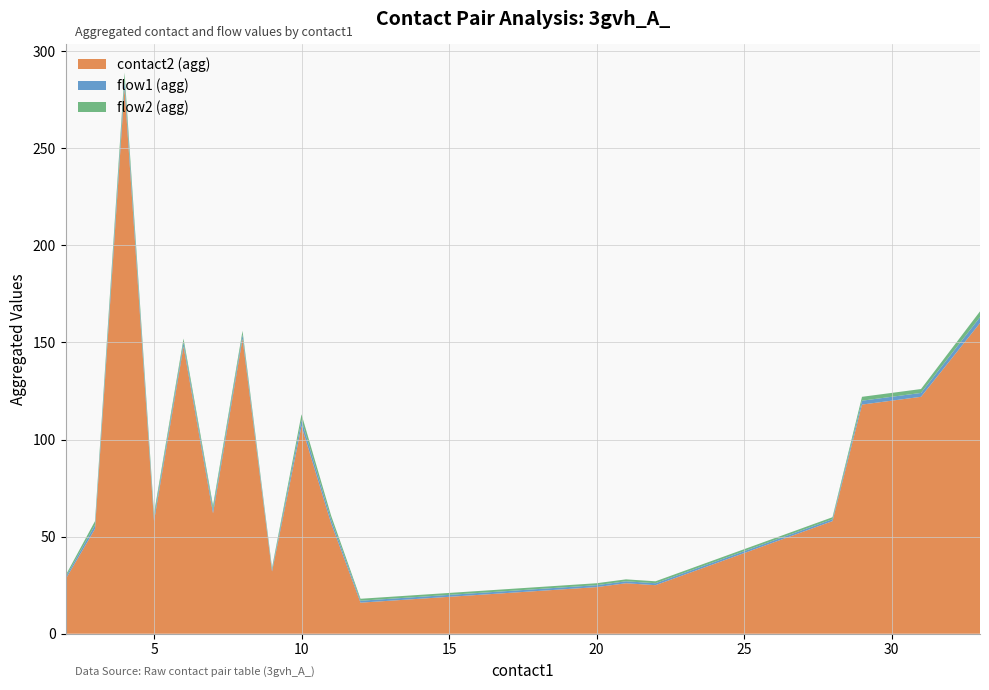

Does the chart have visible grid lines?

Yes